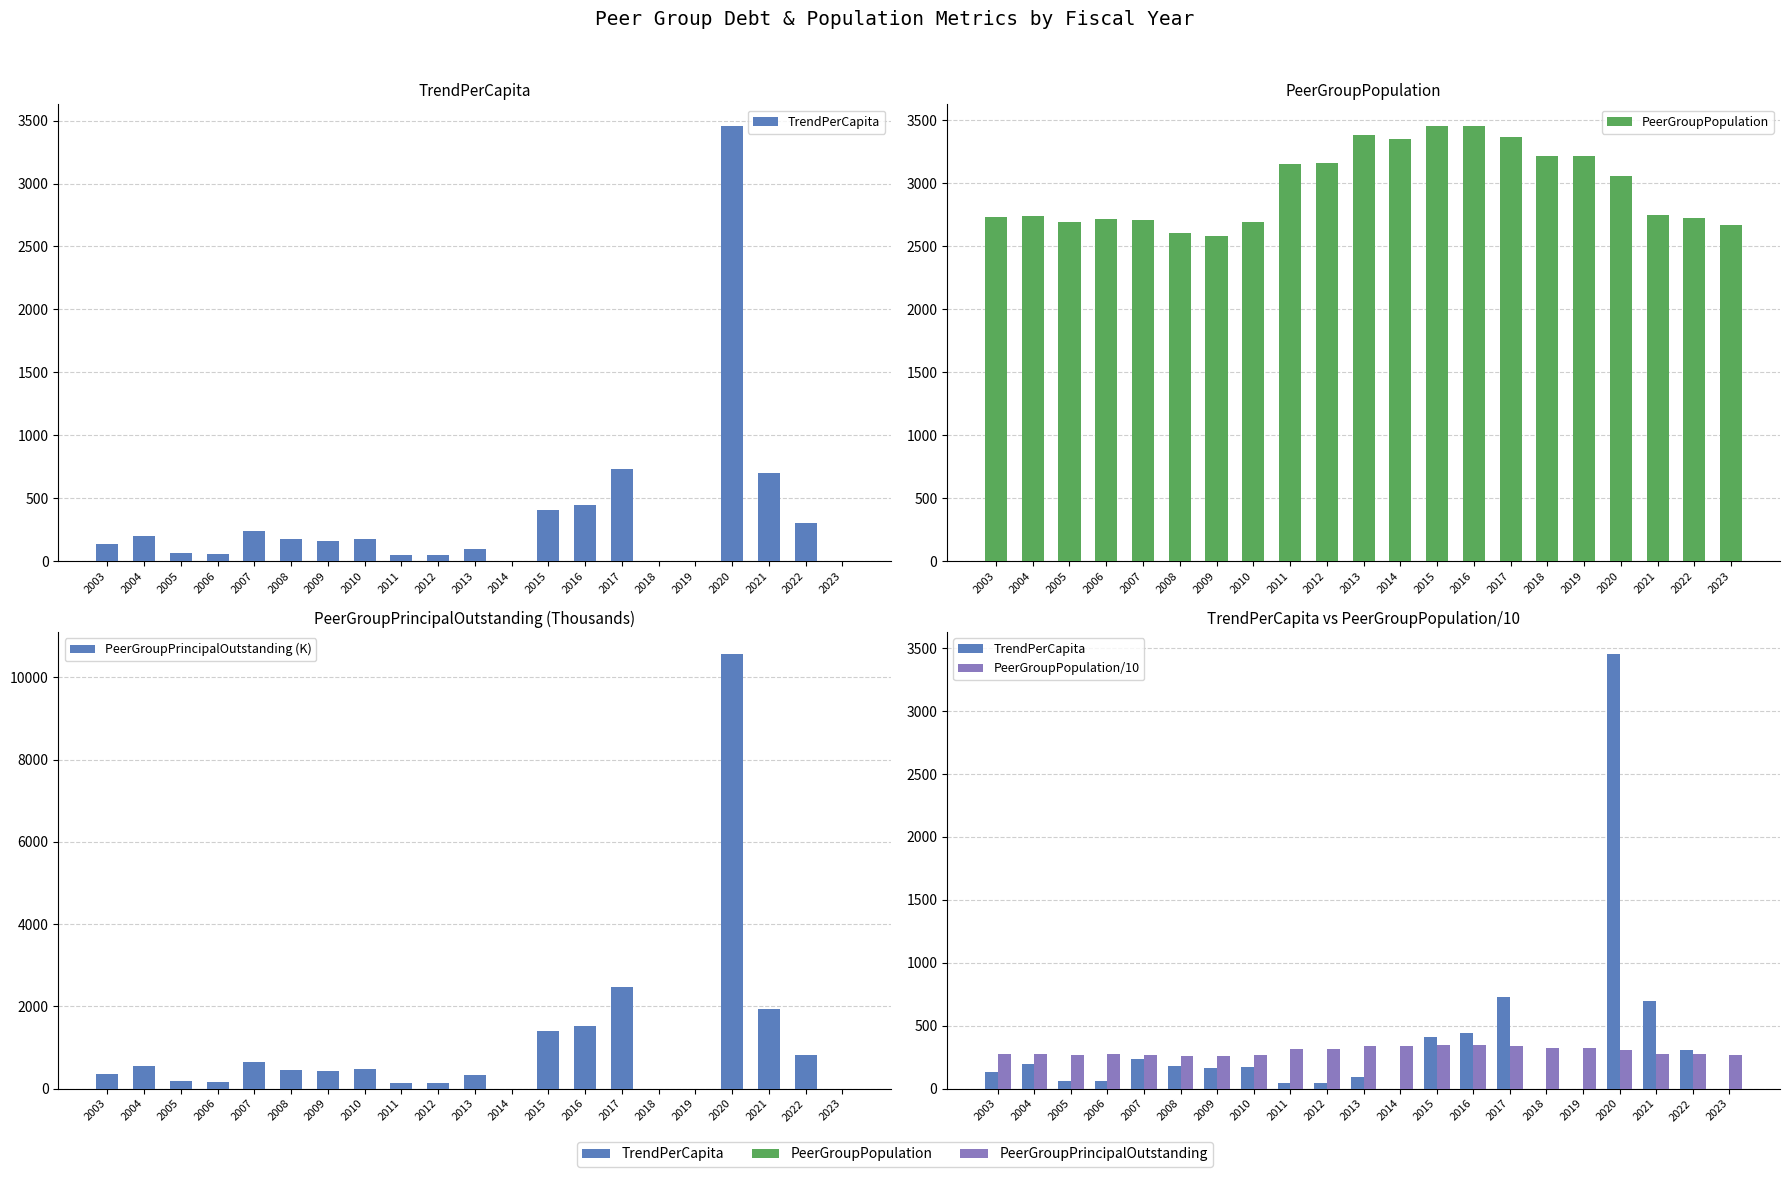

What value does the TrendPerCapita series have at 2003?

131.4